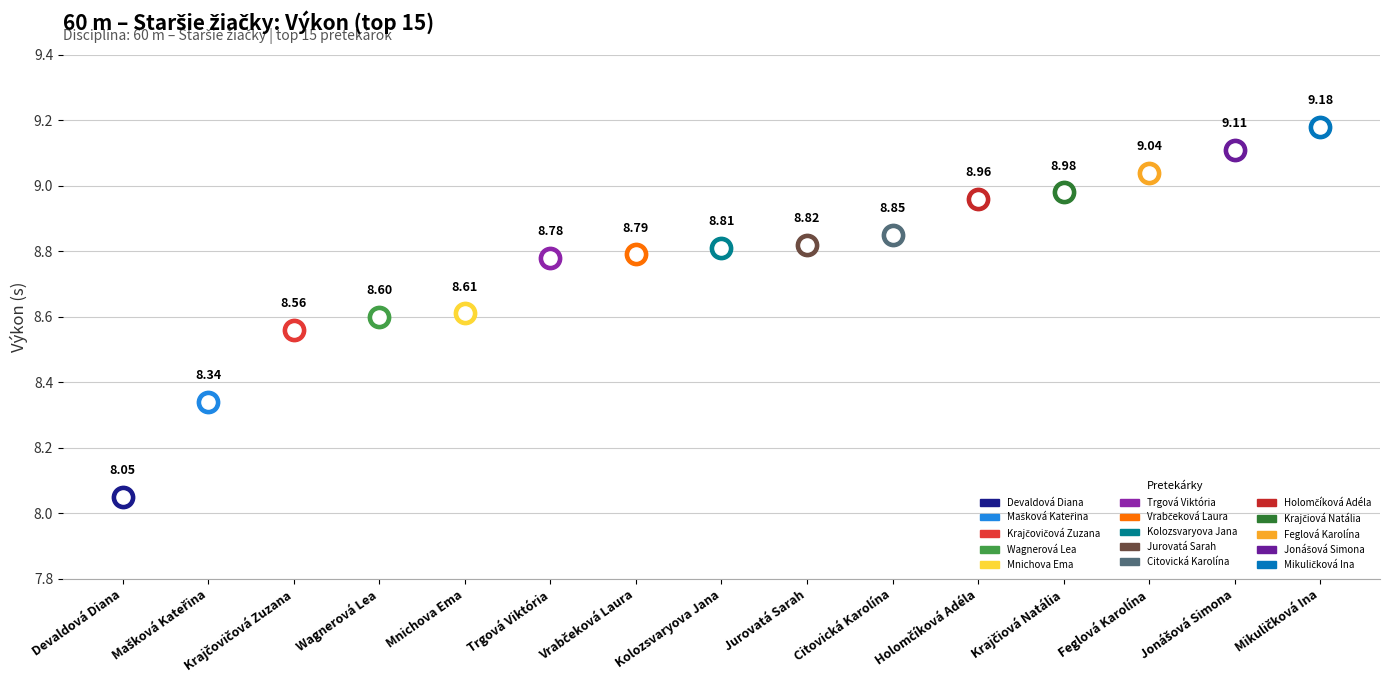

What is the ratio of the value at Holomčíková Adéla to the value at Vrabčeková Laura?

1.0